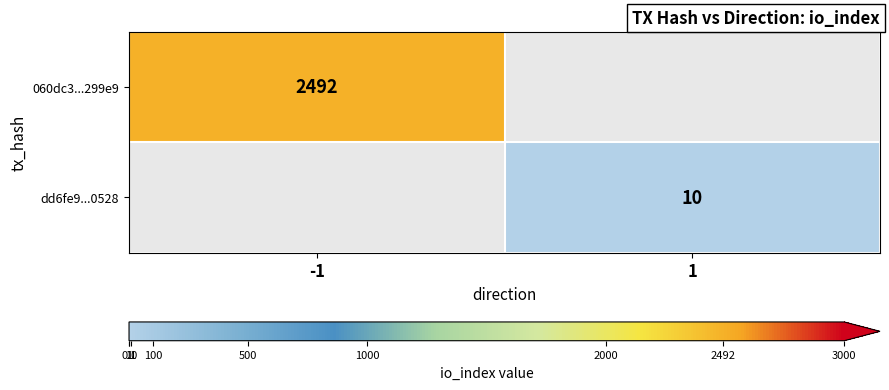

True or false: dd6fe9...0528 has a value of 10 at 1.

True